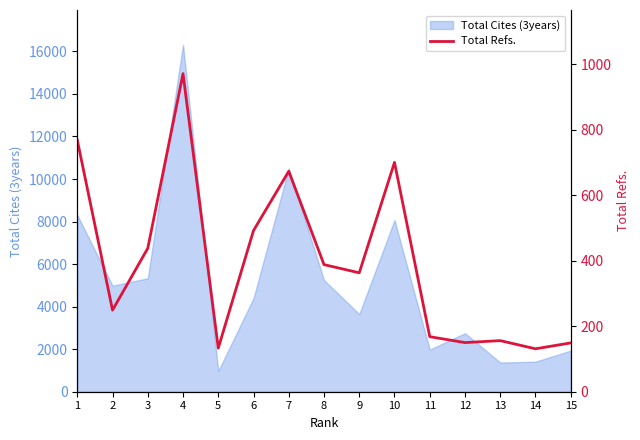

True or false: the data shows 168 at 11.

True